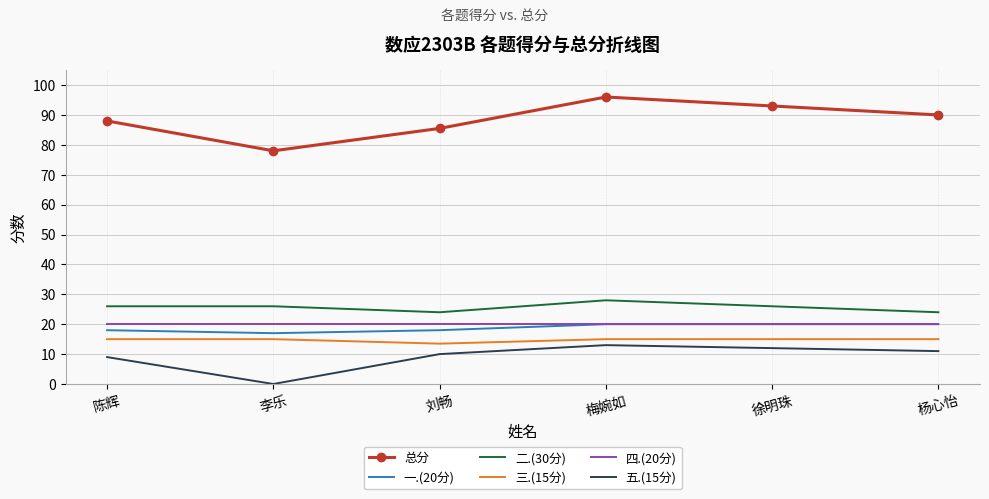

Which series has the largest range (max minus min)?

总分